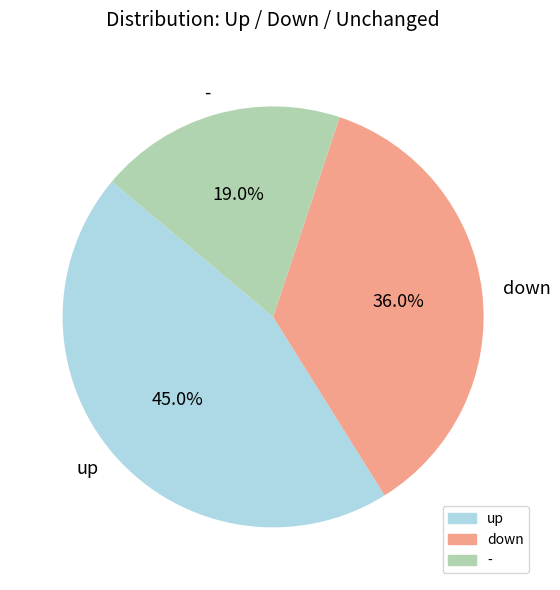

Combined, do down and up account for over 50%?

Yes